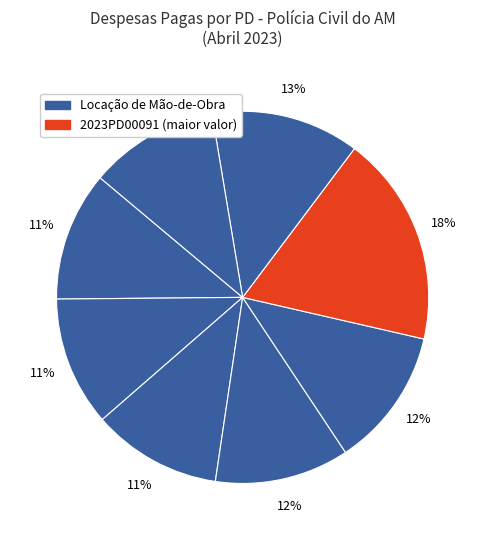

Count the number of slices in the pie.

8